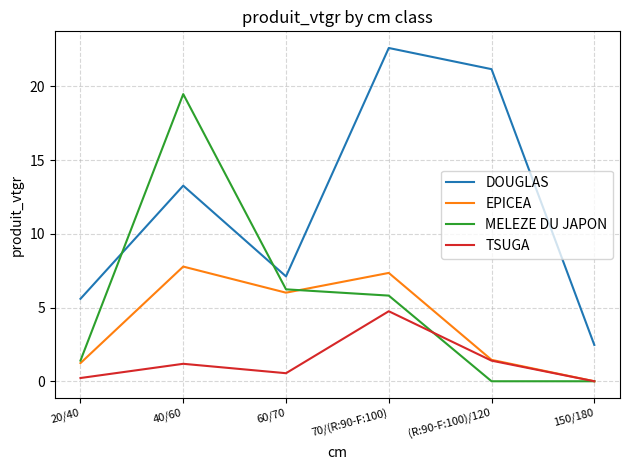

Is this an area chart (filled region under the line)?

No